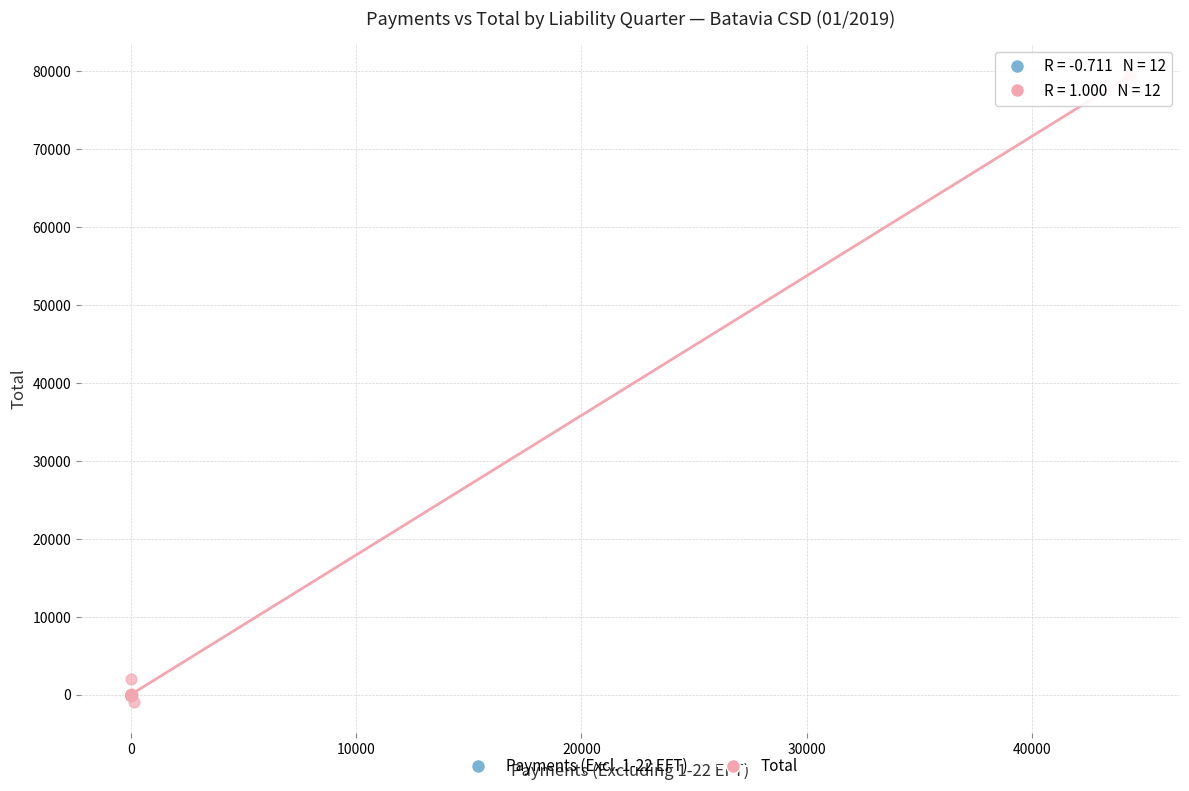

Which series contains the highest Y value?

Total